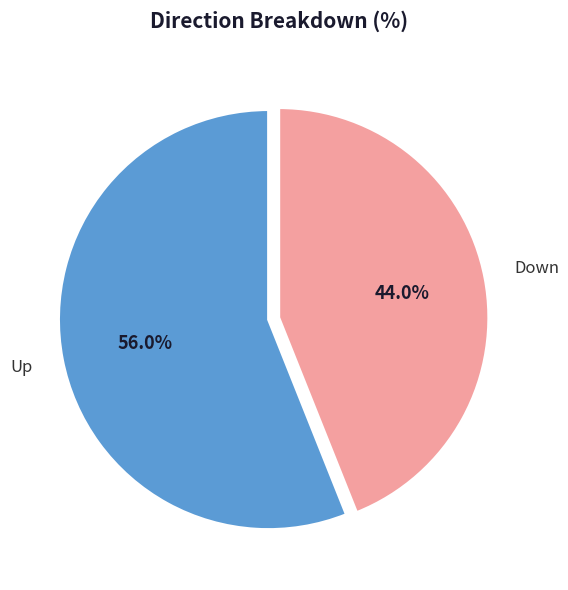

Does any single category account for the majority?

Yes